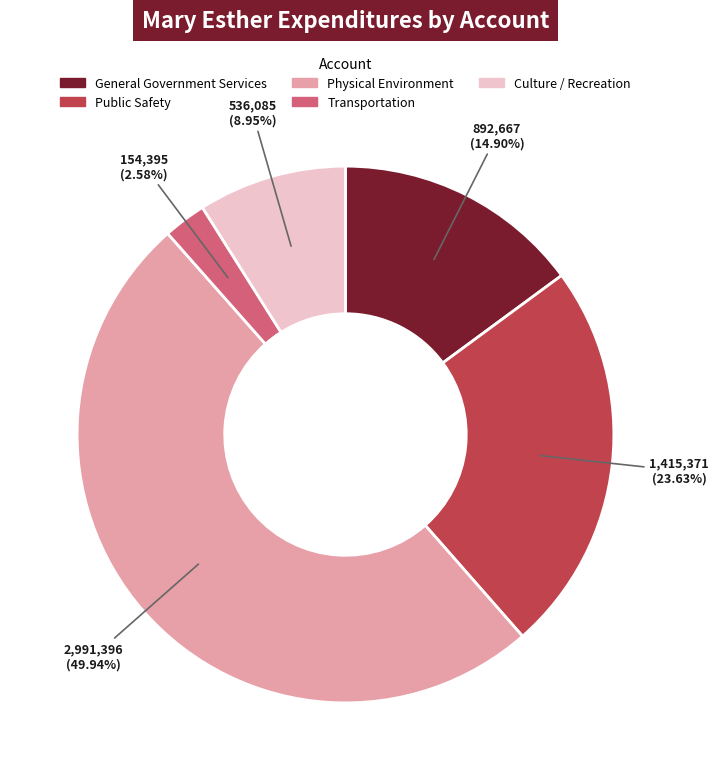

To the nearest percent, what is the average slice percentage?

20%